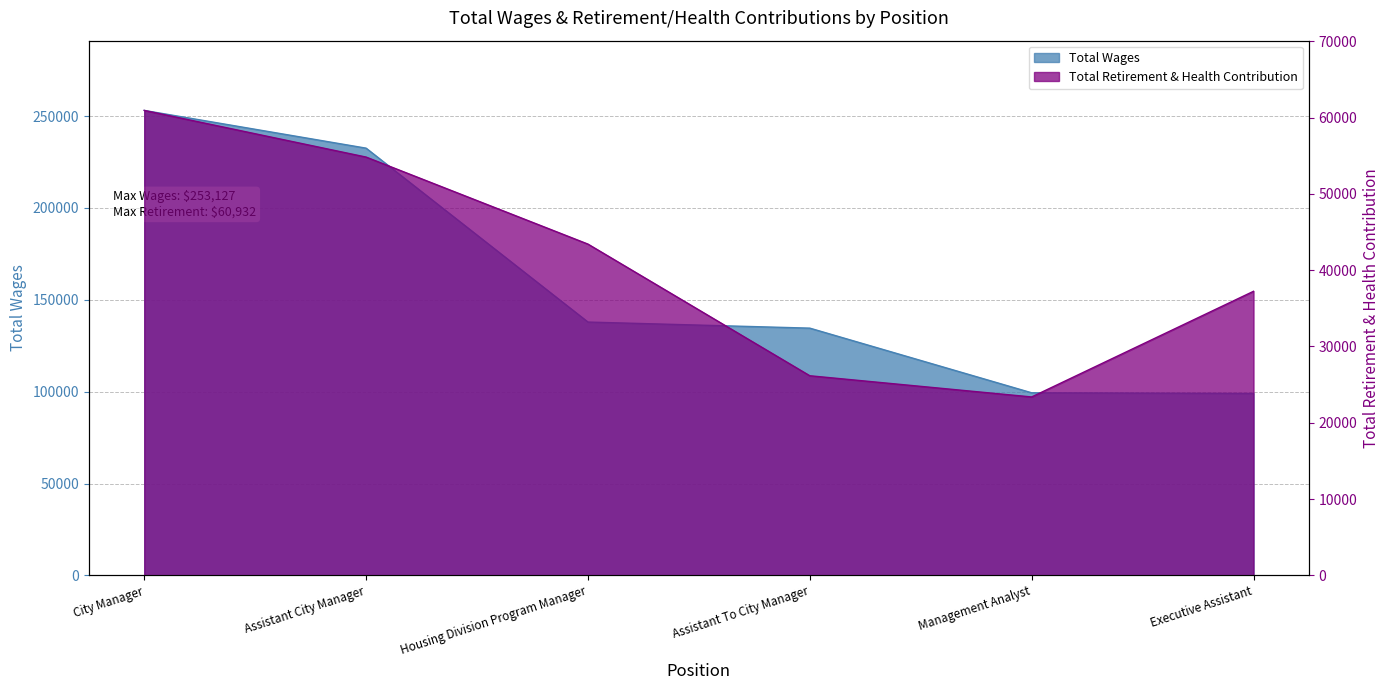

The Total Wages series shows 229778 at Housing Division Program Manager. True or false?

False